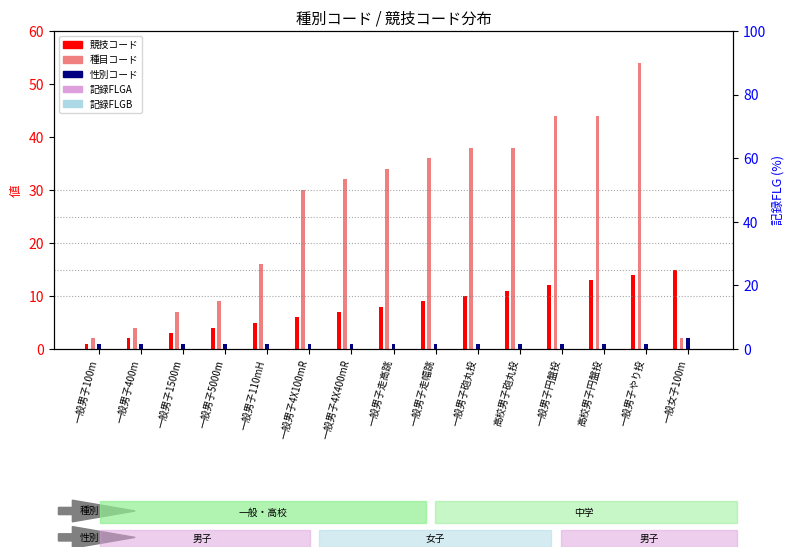

Reading right to left, extract all data points from this chart.

競技コード: 一般女子100m=15	一般男子やり投=14	高校男子円盤投=13	一般男子円盤投=12	高校男子砲丸投=11	一般男子砲丸投=10	一般男子走幅跳=9	一般男子走高跳=8	一般男子4X400mR=7	一般男子4X100mR=6	一般男子110mH=5	一般男子5000m=4	一般男子1500m=3	一般男子400m=2	一般男子100m=1
種目コード: 一般女子100m=2	一般男子やり投=54	高校男子円盤投=44	一般男子円盤投=44	高校男子砲丸投=38	一般男子砲丸投=38	一般男子走幅跳=36	一般男子走高跳=34	一般男子4X400mR=32	一般男子4X100mR=30	一般男子110mH=16	一般男子5000m=9	一般男子1500m=7	一般男子400m=4	一般男子100m=2
性別コード: 一般女子100m=2	一般男子やり投=1	高校男子円盤投=1	一般男子円盤投=1	高校男子砲丸投=1	一般男子砲丸投=1	一般男子走幅跳=1	一般男子走高跳=1	一般男子4X400mR=1	一般男子4X100mR=1	一般男子110mH=1	一般男子5000m=1	一般男子1500m=1	一般男子400m=1	一般男子100m=1
記録FLGA: 一般女子100m=0	一般男子やり投=0	高校男子円盤投=0	一般男子円盤投=0	高校男子砲丸投=0	一般男子砲丸投=0	一般男子走幅跳=0	一般男子走高跳=0	一般男子4X400mR=0	一般男子4X100mR=0	一般男子110mH=0	一般男子5000m=0	一般男子1500m=0	一般男子400m=0	一般男子100m=0
記録FLGB: 一般女子100m=0	一般男子やり投=0	高校男子円盤投=0	一般男子円盤投=0	高校男子砲丸投=0	一般男子砲丸投=0	一般男子走幅跳=0	一般男子走高跳=0	一般男子4X400mR=0	一般男子4X100mR=0	一般男子110mH=0	一般男子5000m=0	一般男子1500m=0	一般男子400m=0	一般男子100m=0